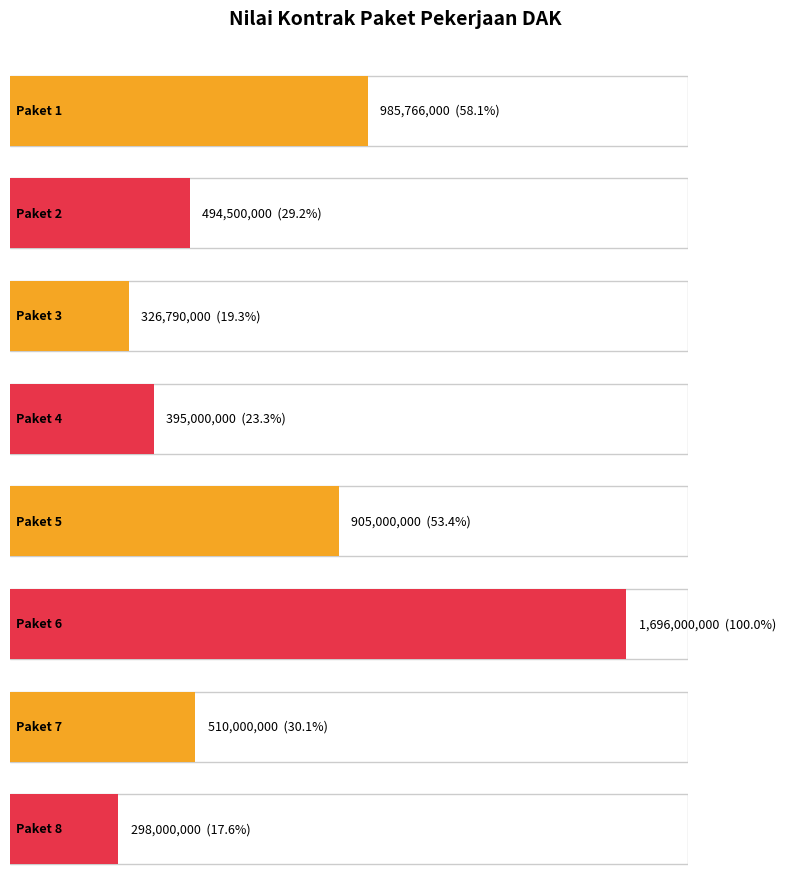

Count the number of categories in the chart.

8